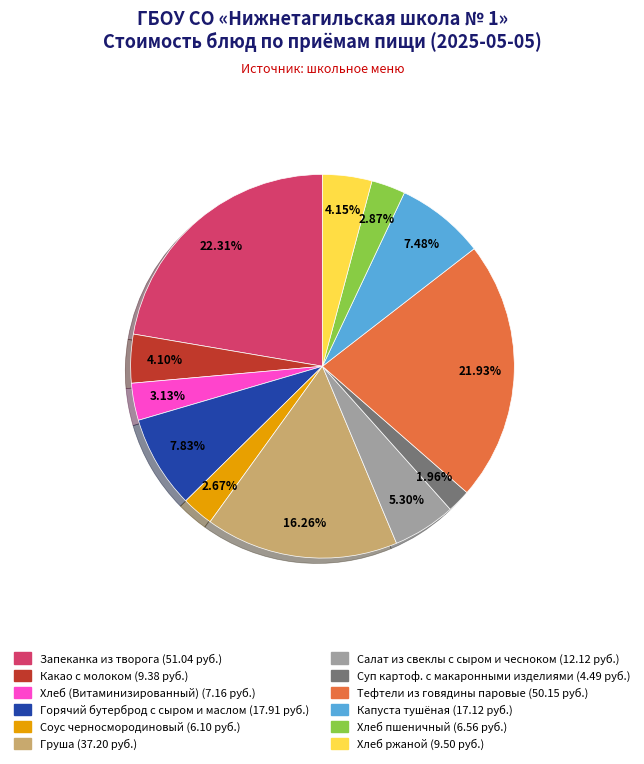

To the nearest percent, what portion does Соус черносмородиновый represent?

3%